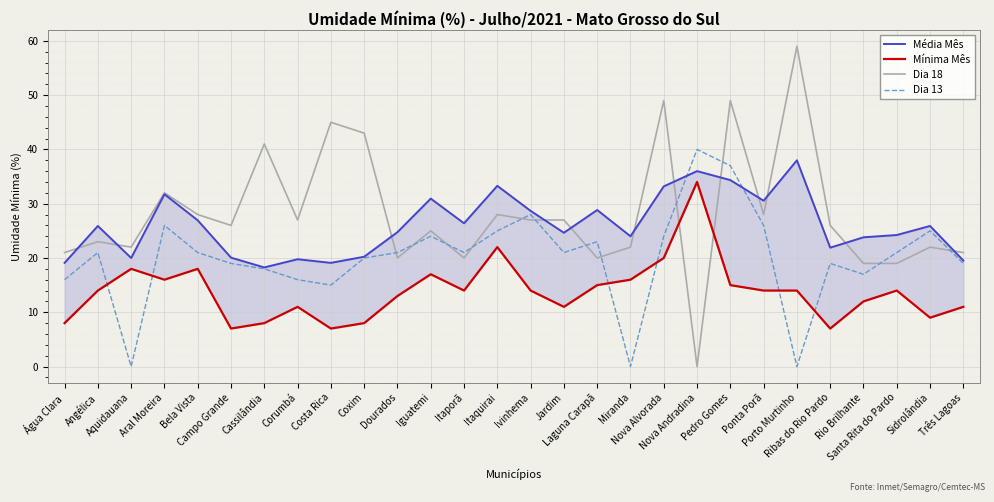

How many values in the Média Mês series exceed 25?

14